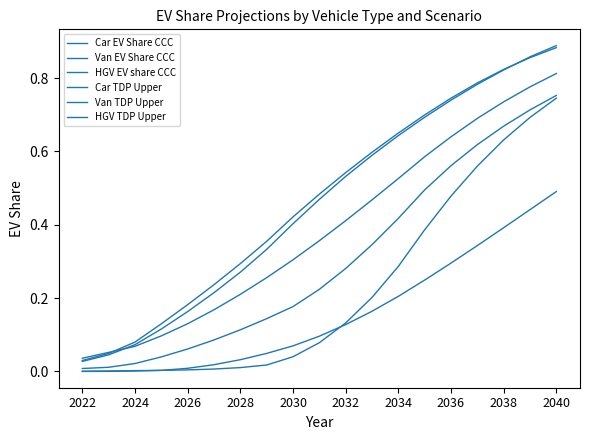

Count the number of categories in the chart.

19